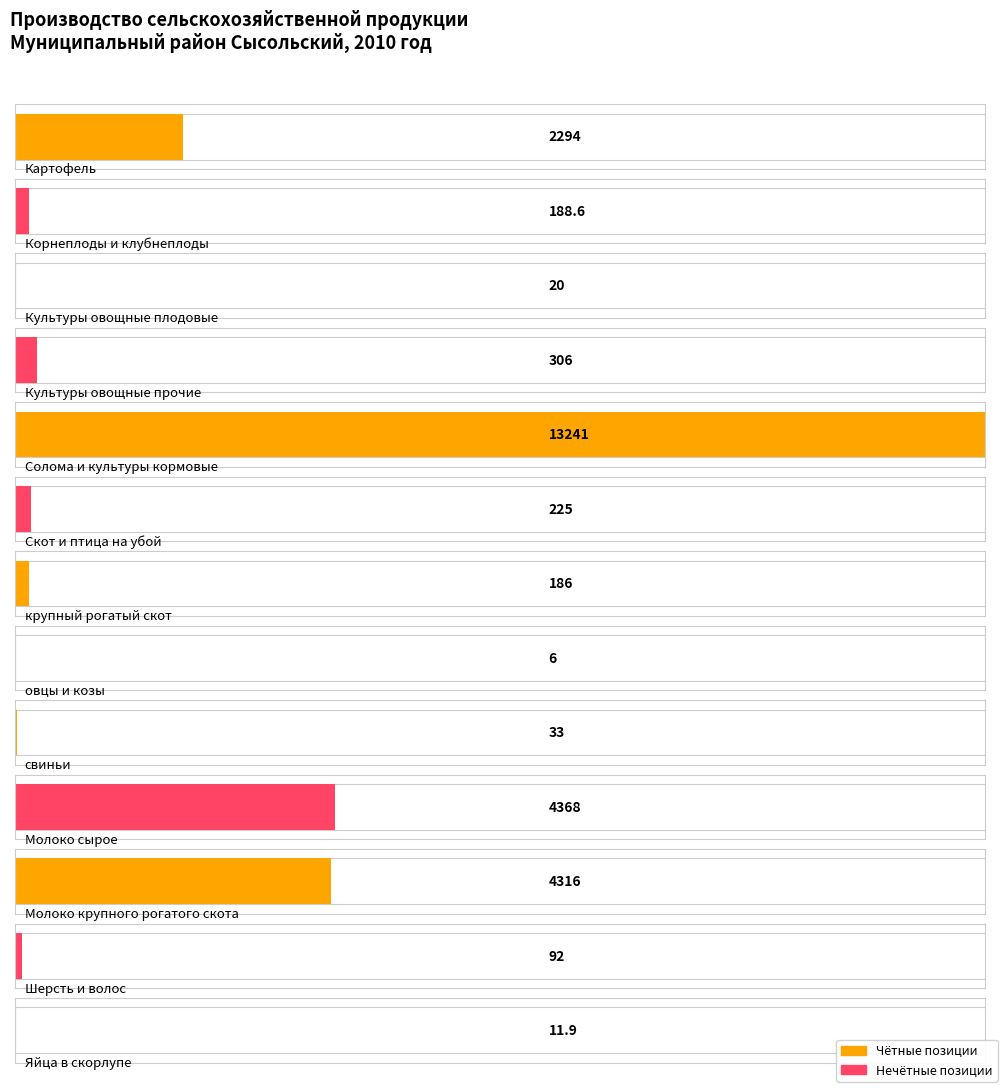

What is the average value?

1945.2